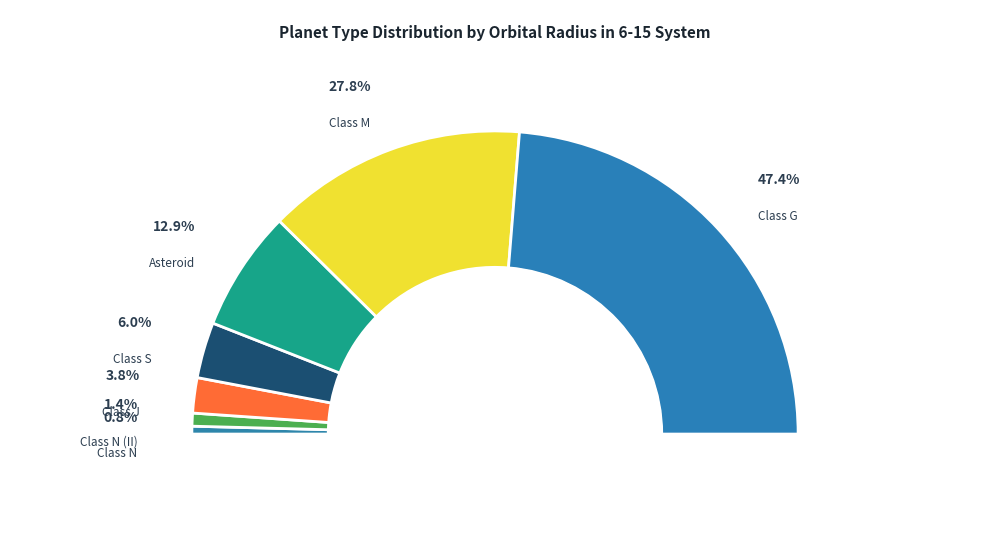

Count the number of slices in the pie.

7